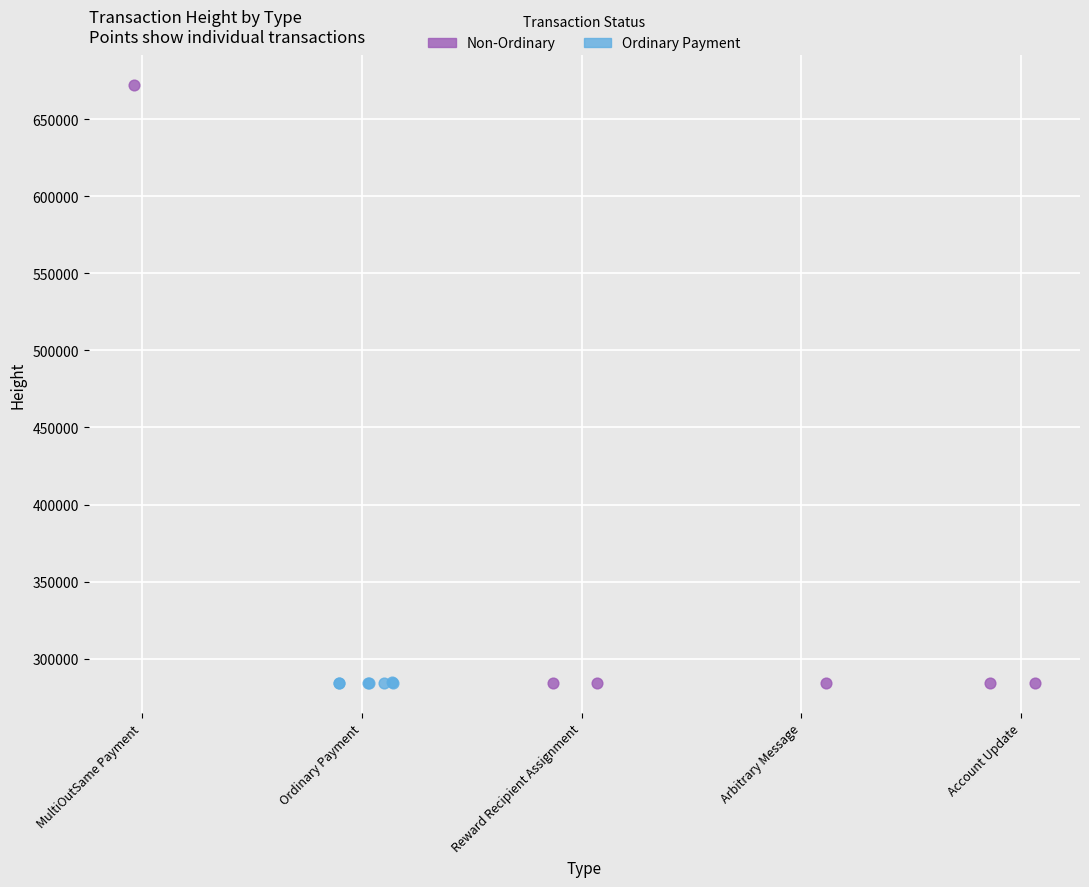

Which series has the largest Y range (max minus min)?

Non-Ordinary